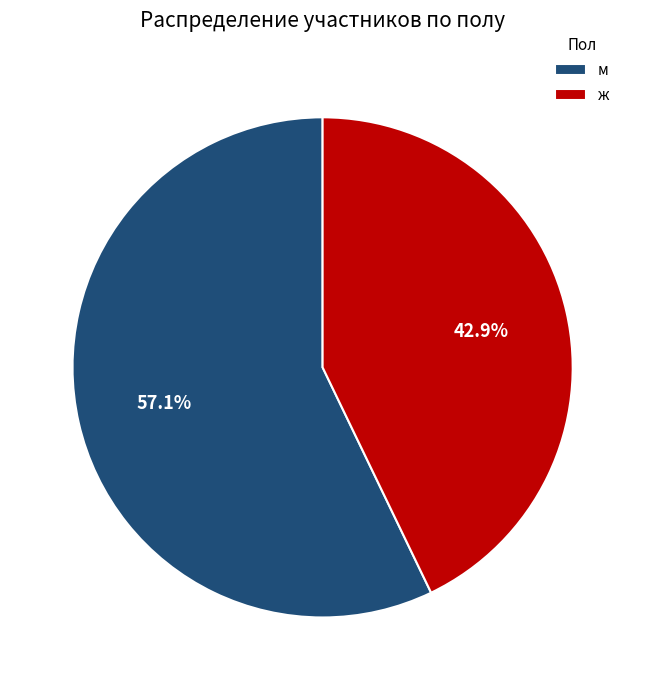

Does ж account for over 50% of the chart?

No